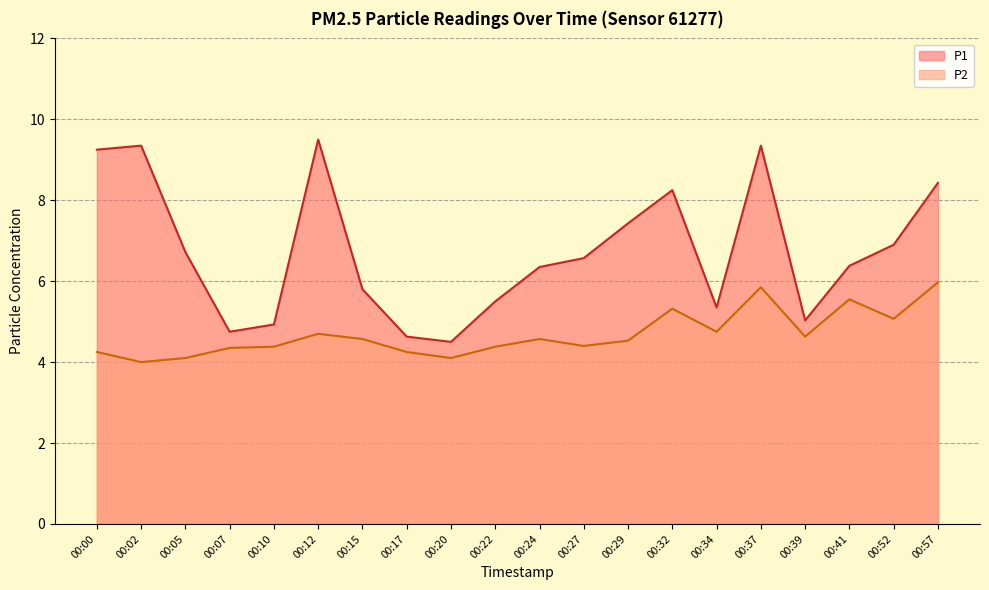

True or false: P1 and P2 cross at least once.

False